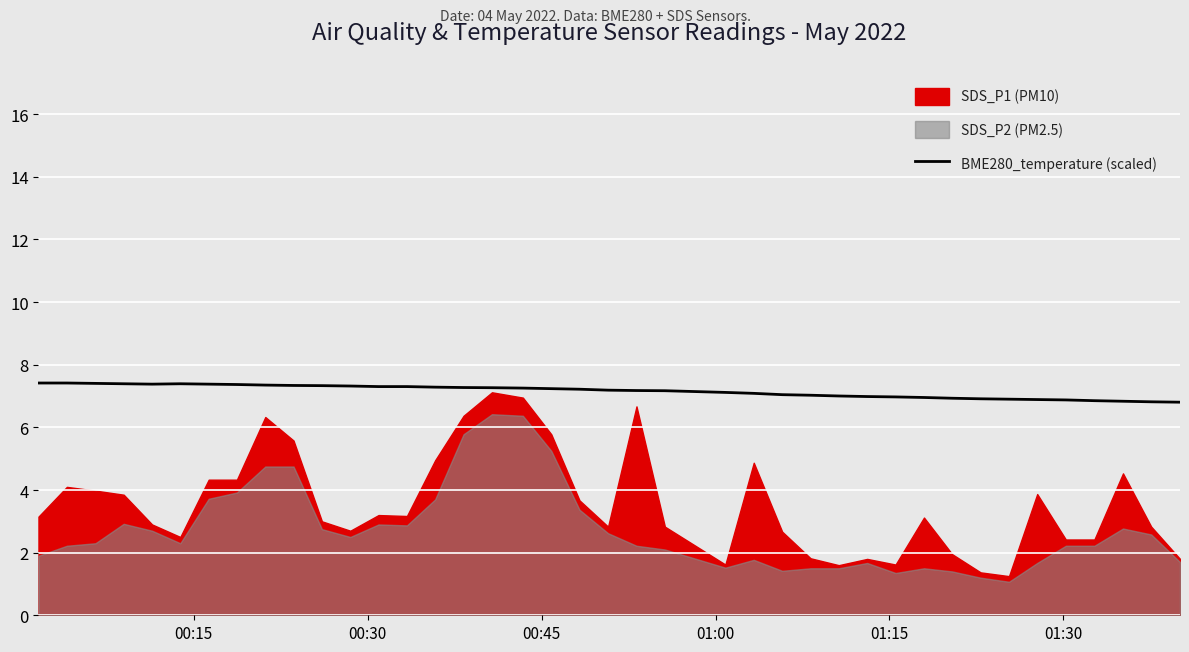

What is the lowest value of the BME280_temperature (scaled) series?

6.8